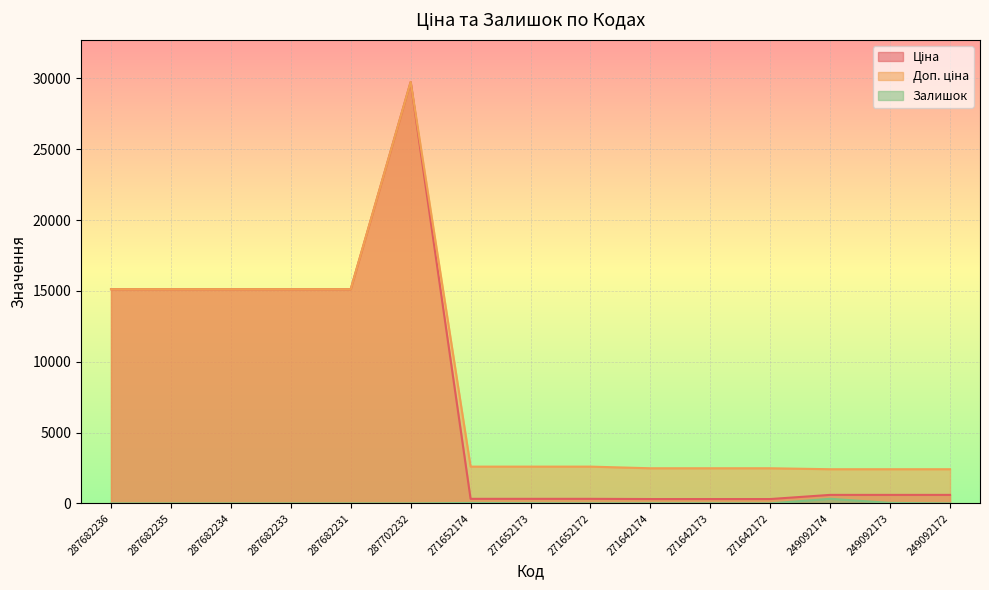

What are all the series names shown in the legend?

Ціна, Доп. ціна, Залишок